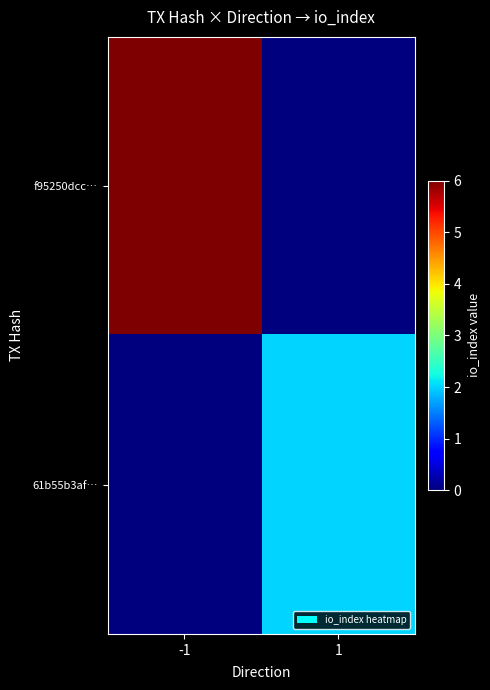

At how many categories does at least one series exceed 0?

2